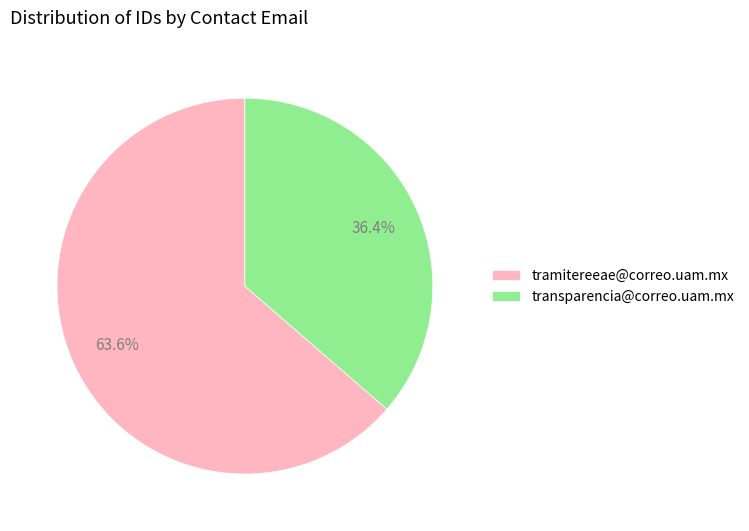

Rank the categories by value from lowest to highest.

transparencia@correo.uam.mx, tramitereeae@correo.uam.mx